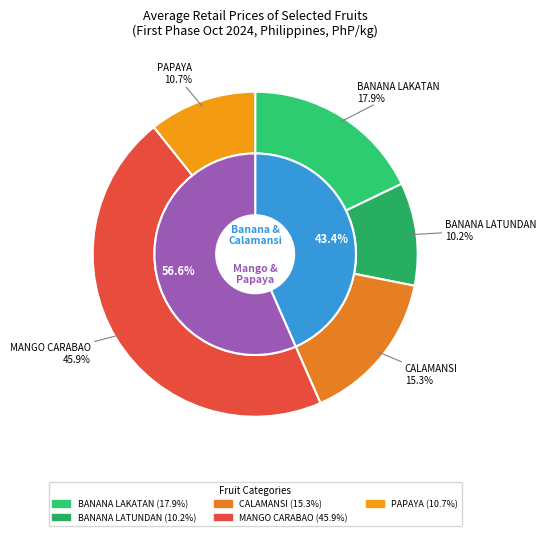

Which slice is the largest?

MANGO CARABAO